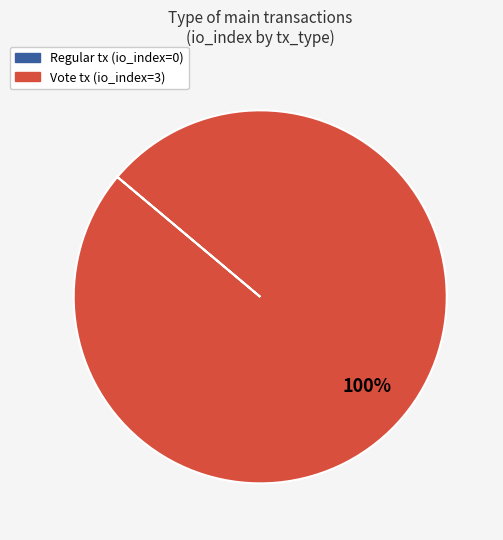

Is it true that Regular is 0% of the pie?

True